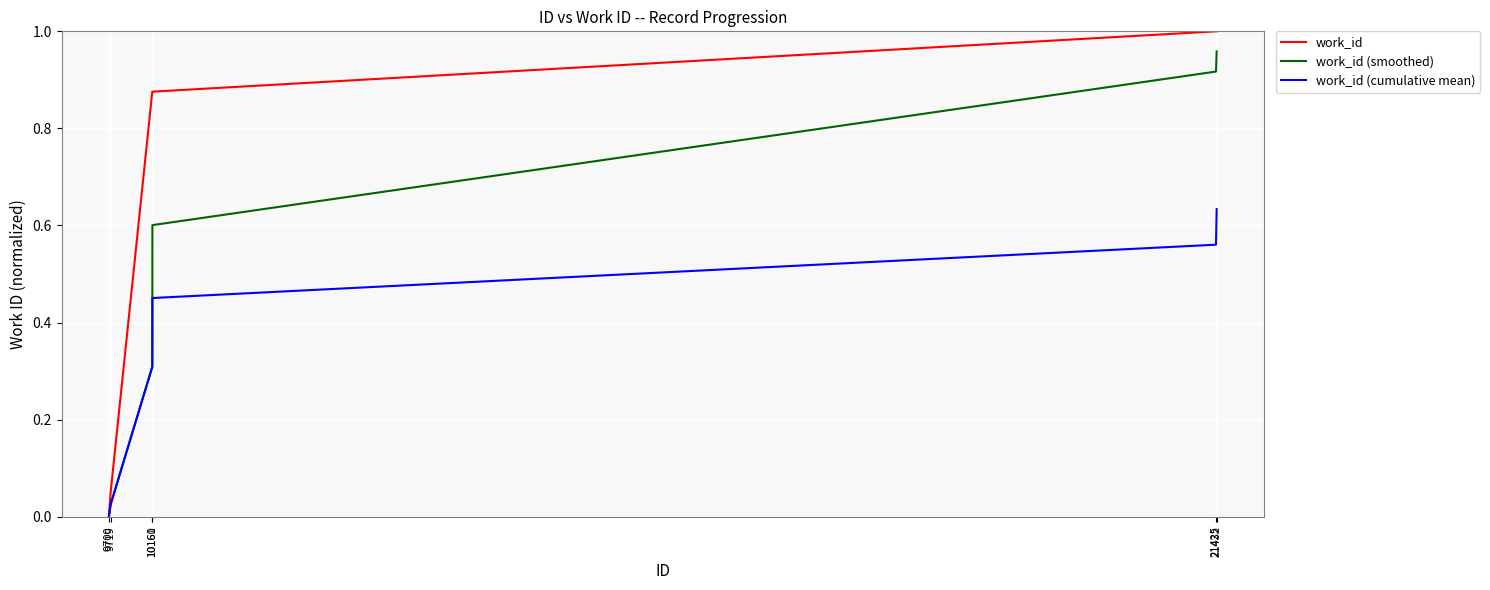

List the series in order of their peak value, lowest first.

work_id (cumulative mean), work_id (smoothed), work_id